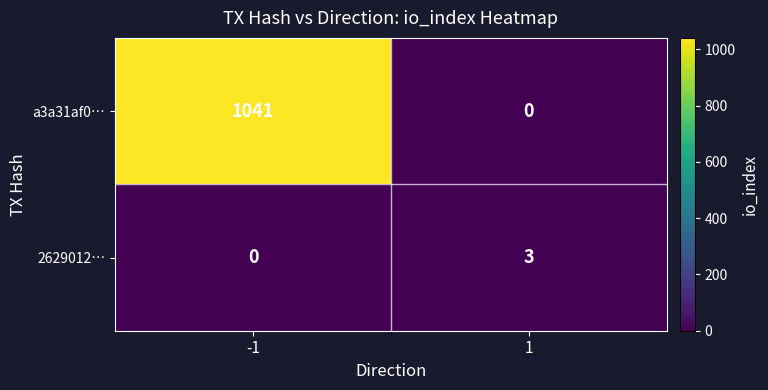

What is the difference between the 2629012… values at 1 and -1?

3